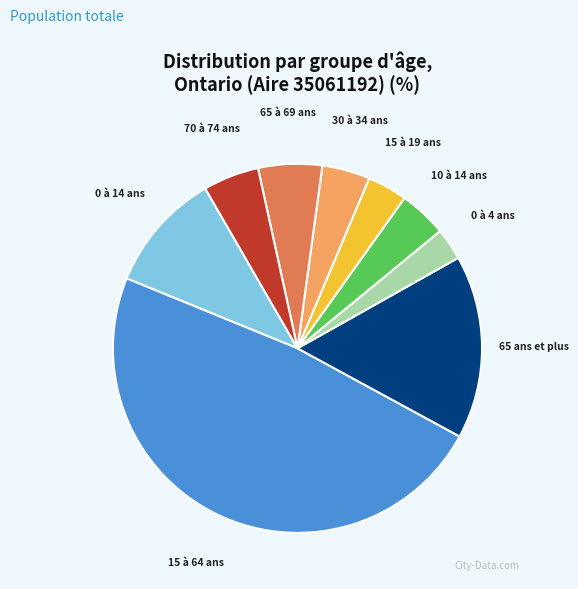

True or false: 0 à 4 ans accounts for 3% of the total.

True